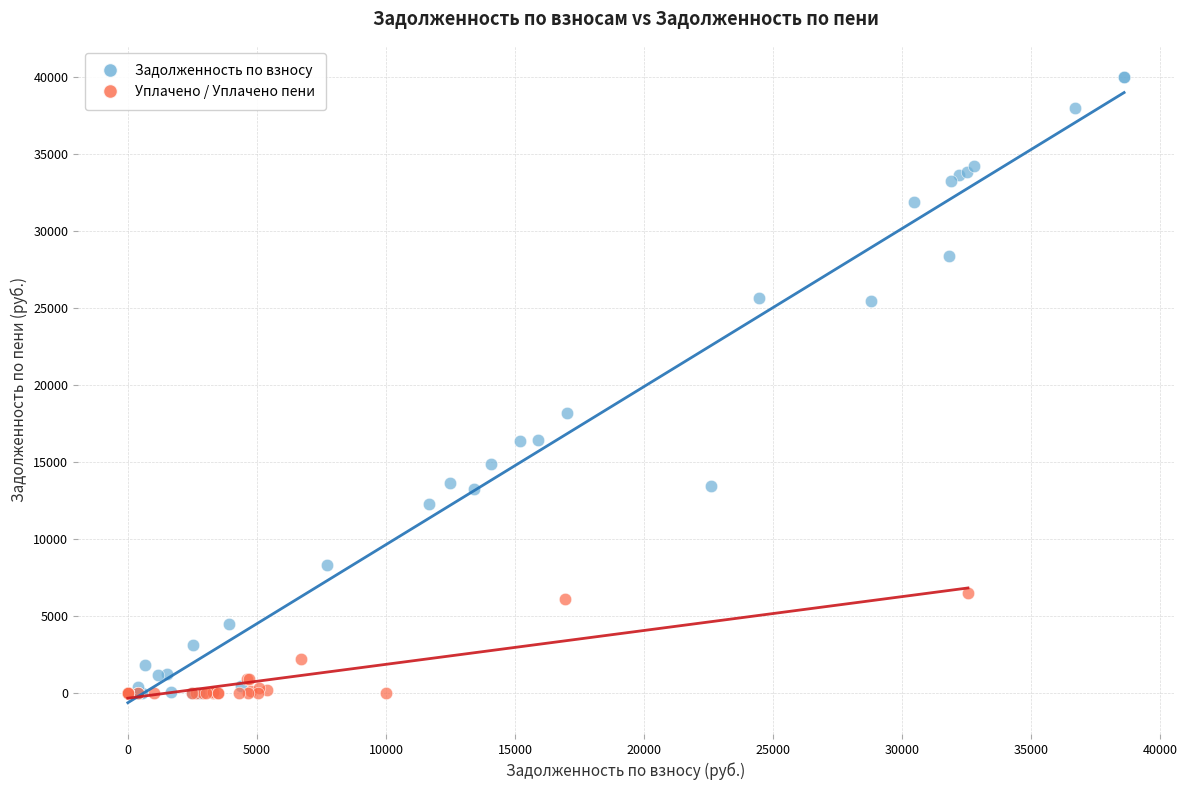

Which series reaches the maximum Y coordinate?

Задолженность по взносу